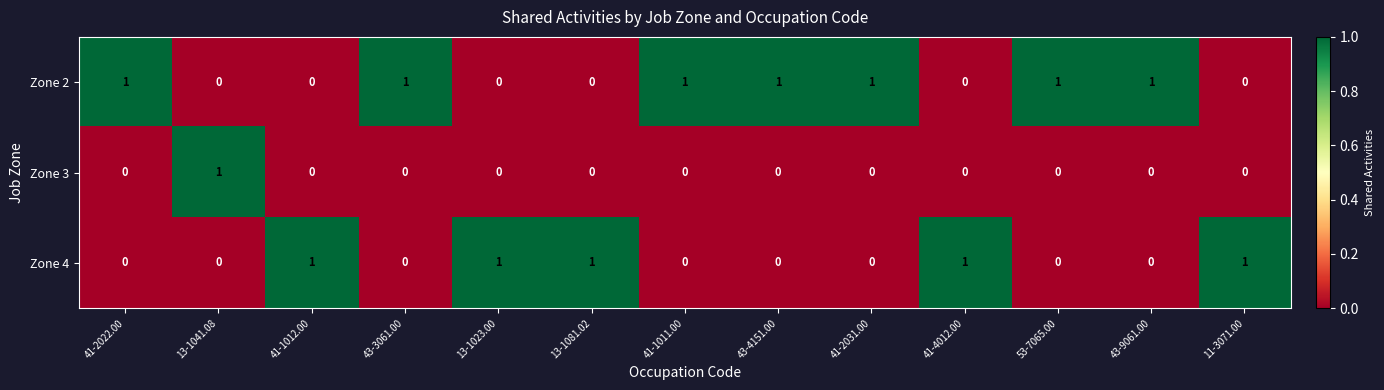

The value of Zone 4 at 43-3061.00 is 0. True or false?

True